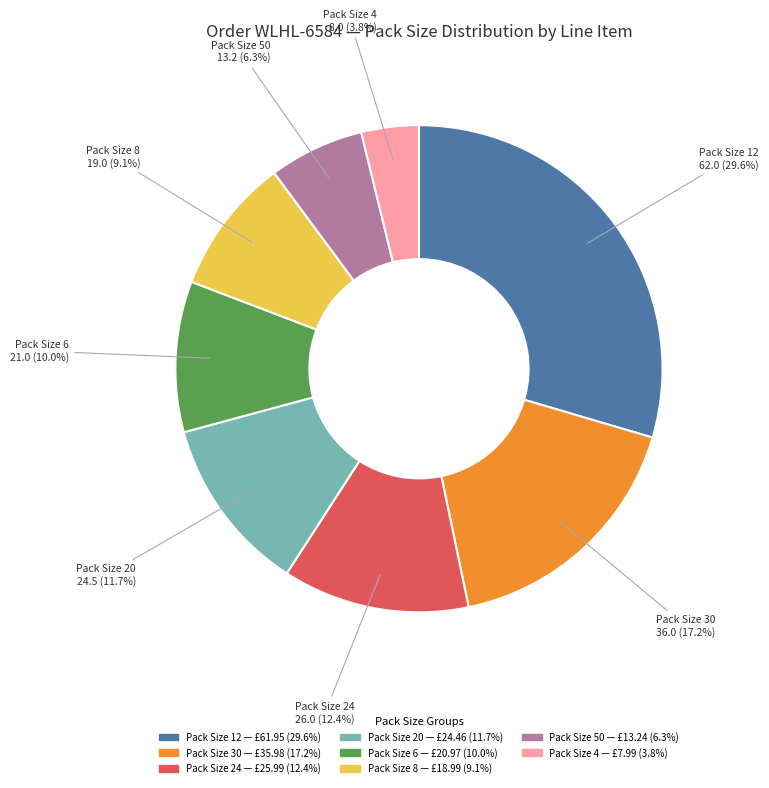

Is there any slice that represents more than half of the pie?

No